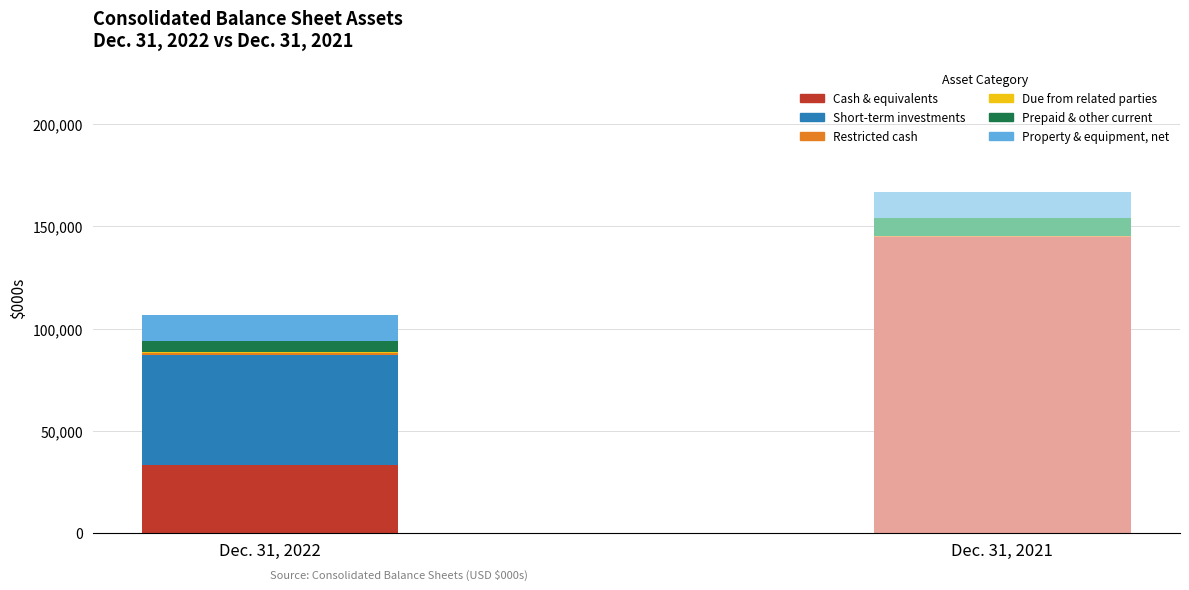

Reading left to right, extract all data points from this chart.

2022: Cash & equivalents=33475	Short-term investments=53352	Restricted cash=1095	Due from related parties=414	Prepaid & other current=5551	Property & equipment, net=12512
2021: Cash & equivalents=144885	Short-term investments=0	Restricted cash=172	Due from related parties=393	Prepaid & other current=8851	Property & equipment, net=12372